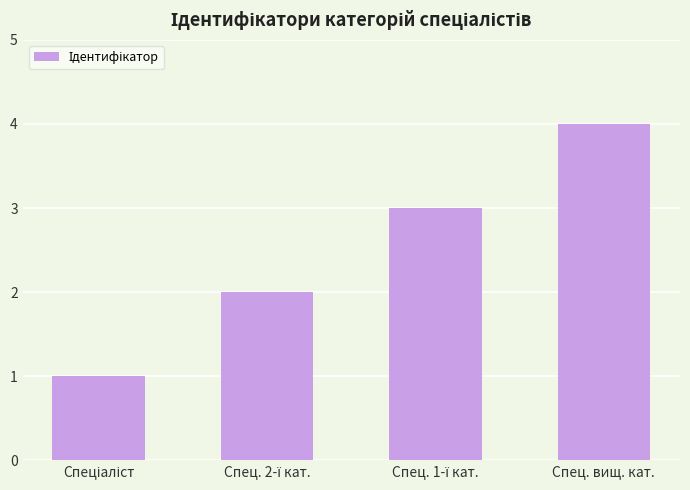

The chart shows a value of 4 at Спец. вищ. кат.. True or false?

True